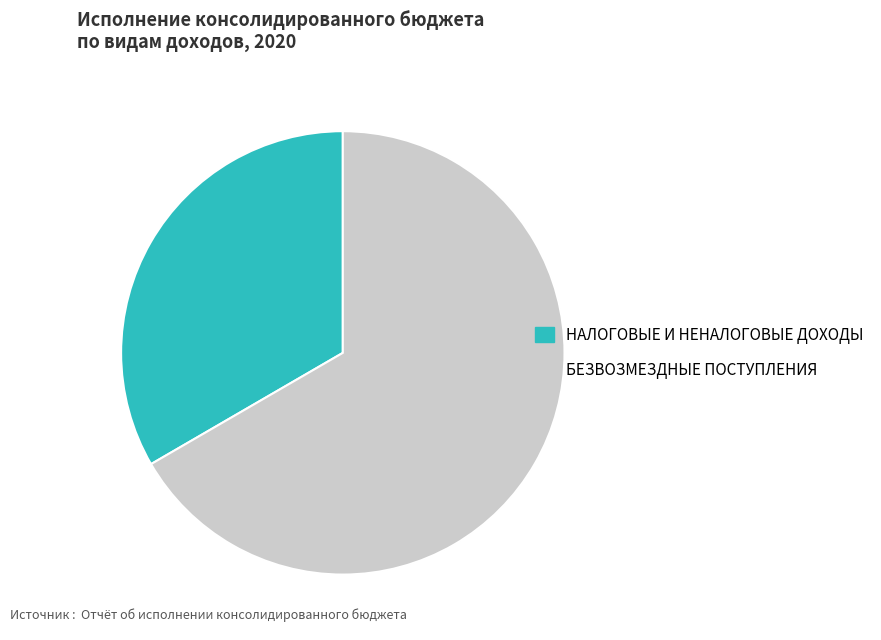

Which has a higher value, БЕЗВОЗМЕЗДНЫЕ ПОСТУПЛЕНИЯ or НАЛОГОВЫЕ И НЕНАЛОГОВЫЕ ДОХОДЫ?

БЕЗВОЗМЕЗДНЫЕ ПОСТУПЛЕНИЯ